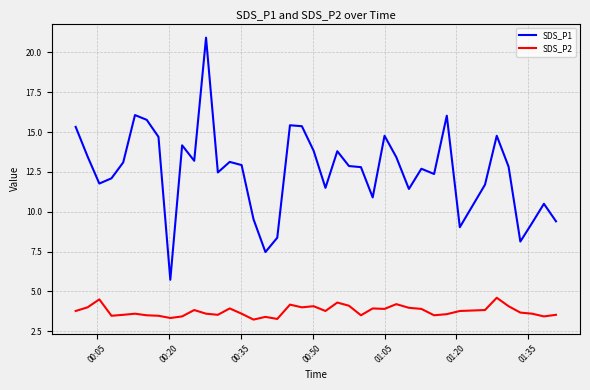

List the series in order of their peak value, lowest first.

SDS_P2, SDS_P1